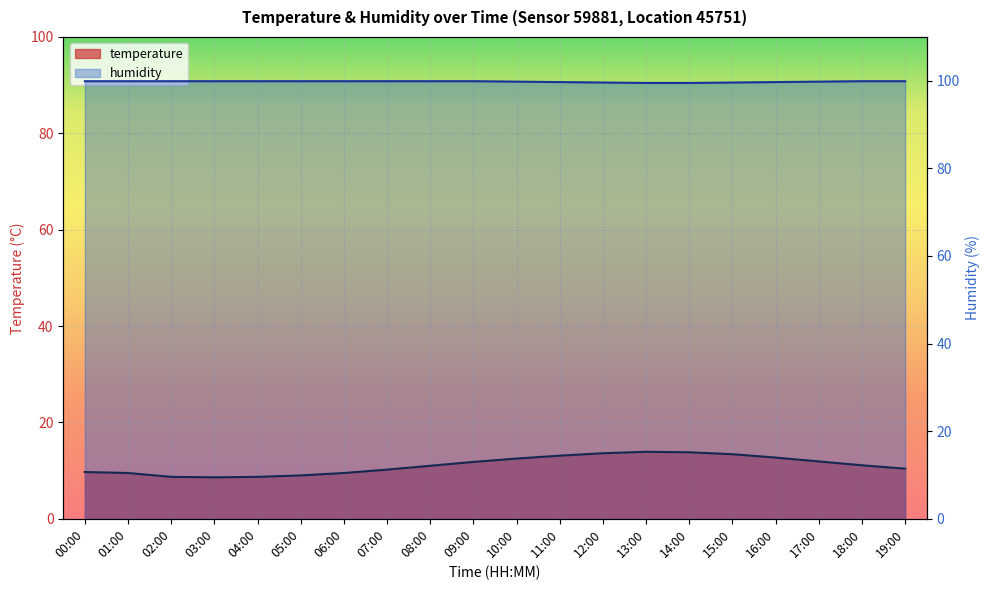

List the labels in order of humidity value, largest first.

00:00, 01:00, 02:00, 03:00, 04:00, 05:00, 06:00, 07:00, 08:00, 09:00, 18:00, 19:00, 10:00, 17:00, 11:00, 16:00, 12:00, 15:00, 13:00, 14:00